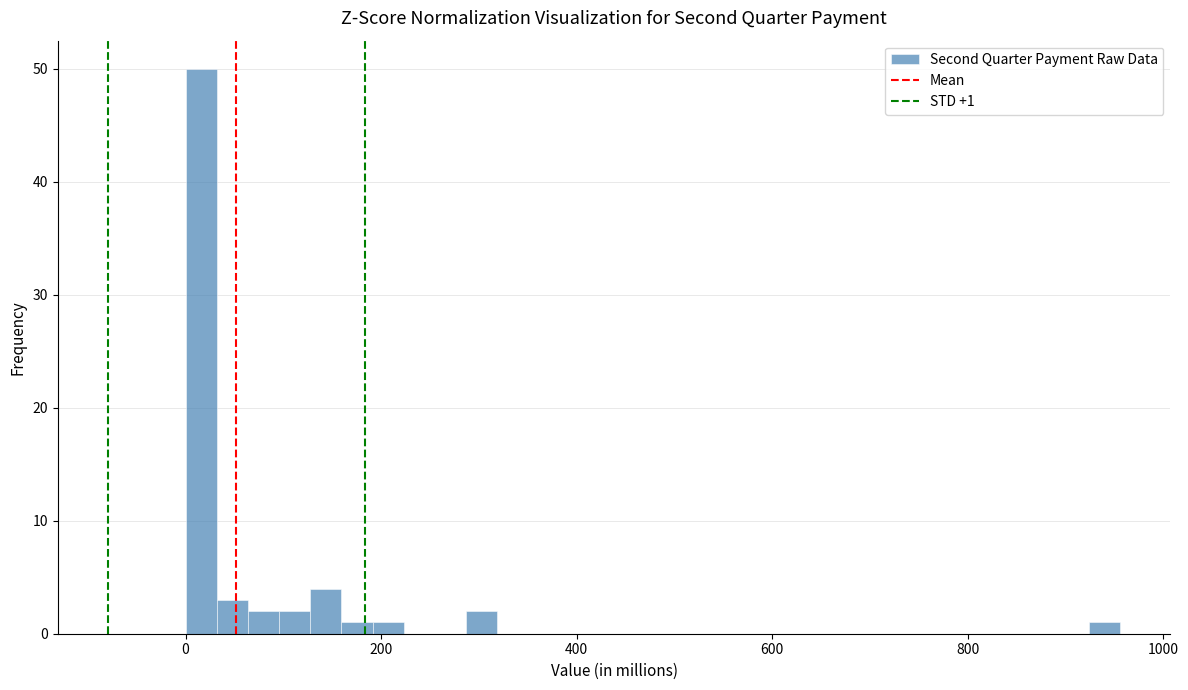

Read against the x-axis, roughly where is the centre of the tallest bar?

20